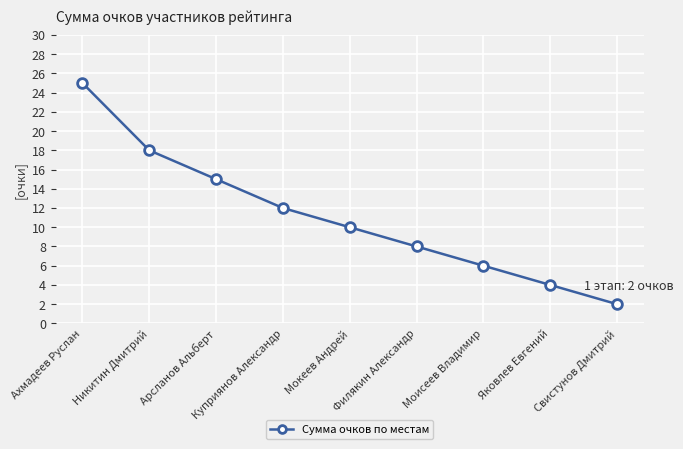

What is the label of the 4th point from the right?

Филякин Александр